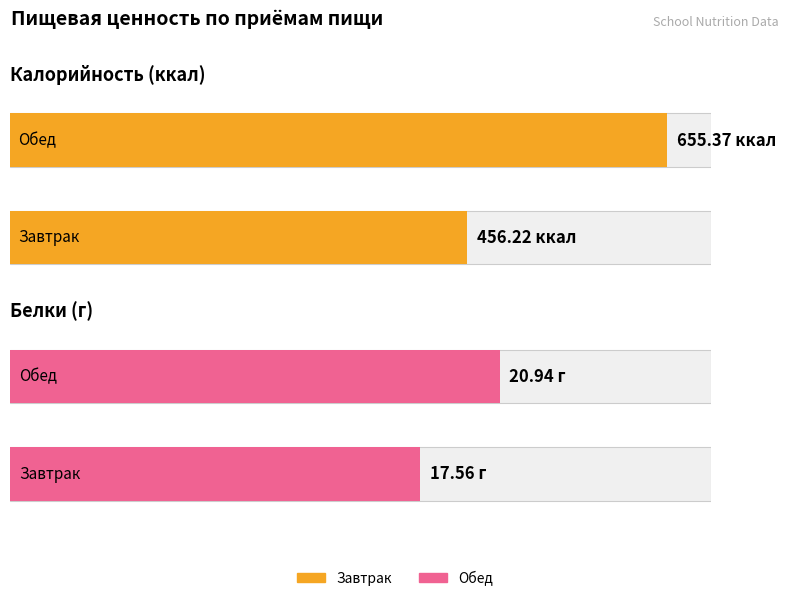

Reading right to left, transcribe all the data shown in this chart.

Калорийность: 655.4	456.2
Белки, г: 20.9	17.6